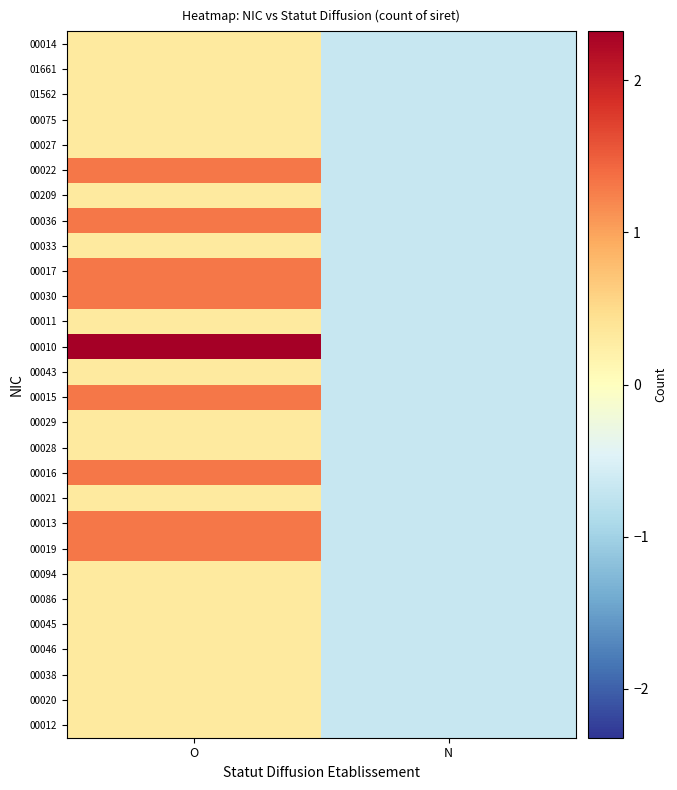

Rank the series by their maximum value, from lowest to highest.

00012, 00020, 00038, 00046, 00045, 00086, 00094, 00021, 00028, 00029, 00043, 00011, 00033, 00209, 00027, 00075, 01562, 01661, 00014, 00019, 00013, 00016, 00015, 00030, 00017, 00036, 00022, 00010